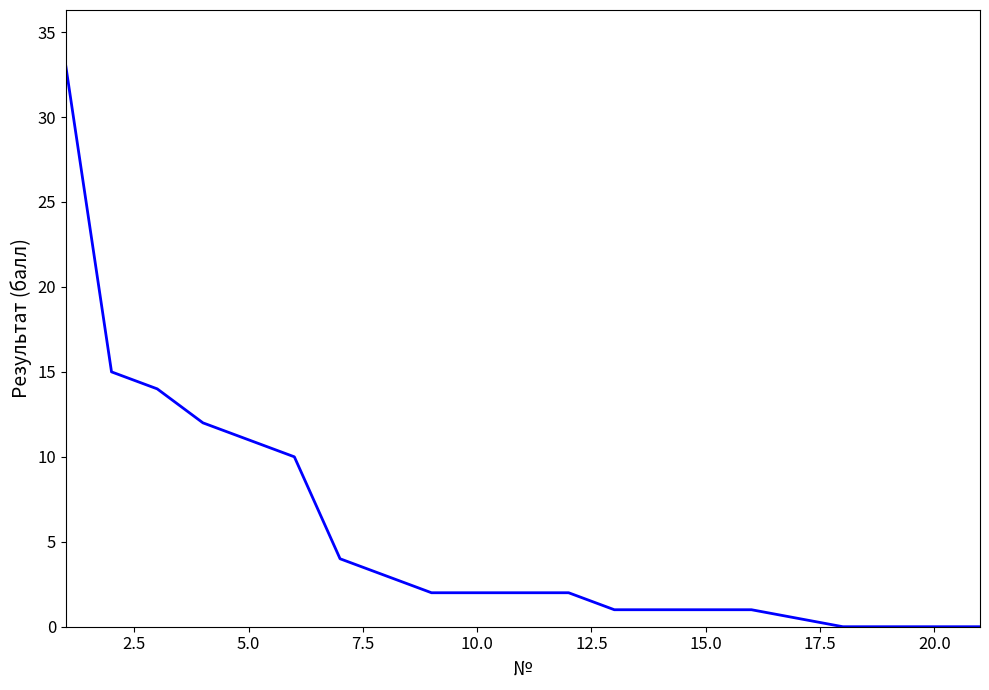

How many lines are shown in the chart?

1